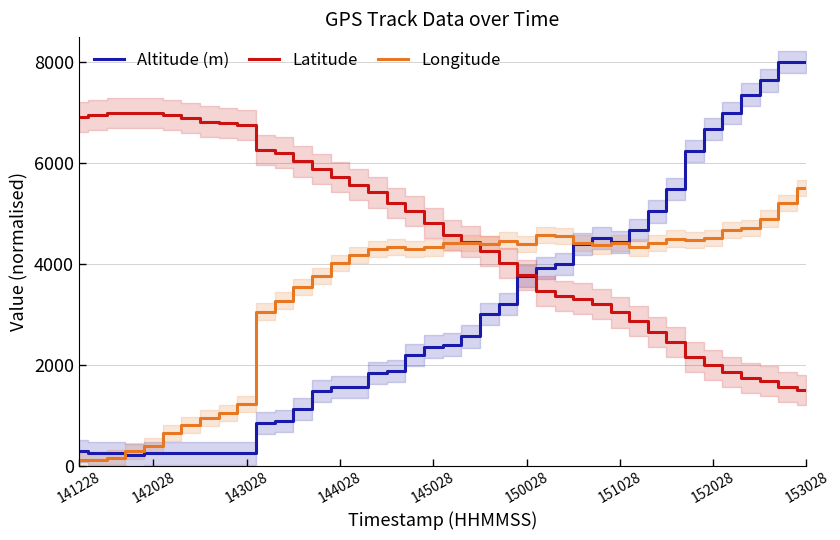

How many intersections are there between Altitude (m) and Latitude?

1